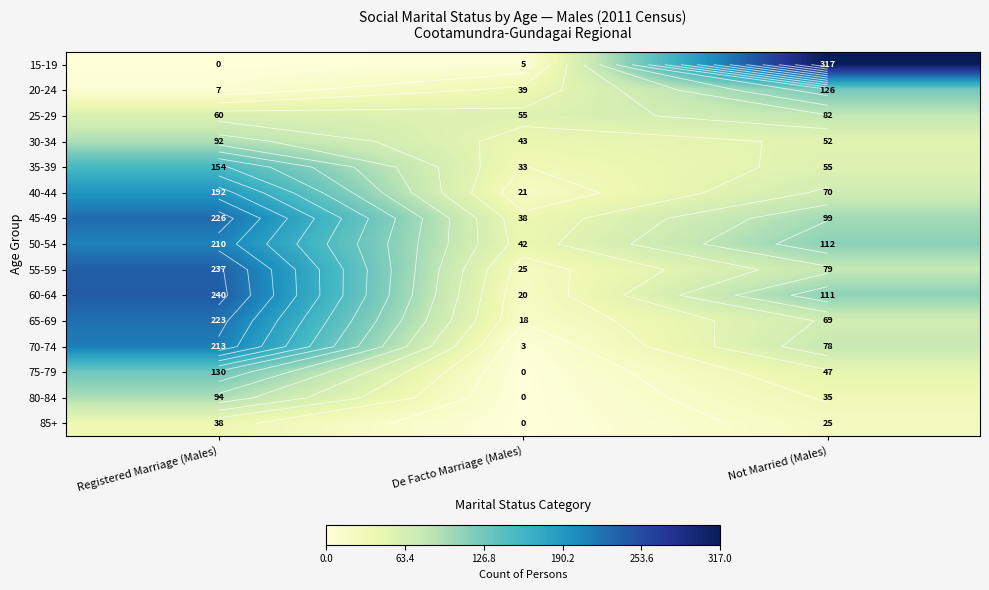

What is the total value across all series at Not Married (Males)?

1357